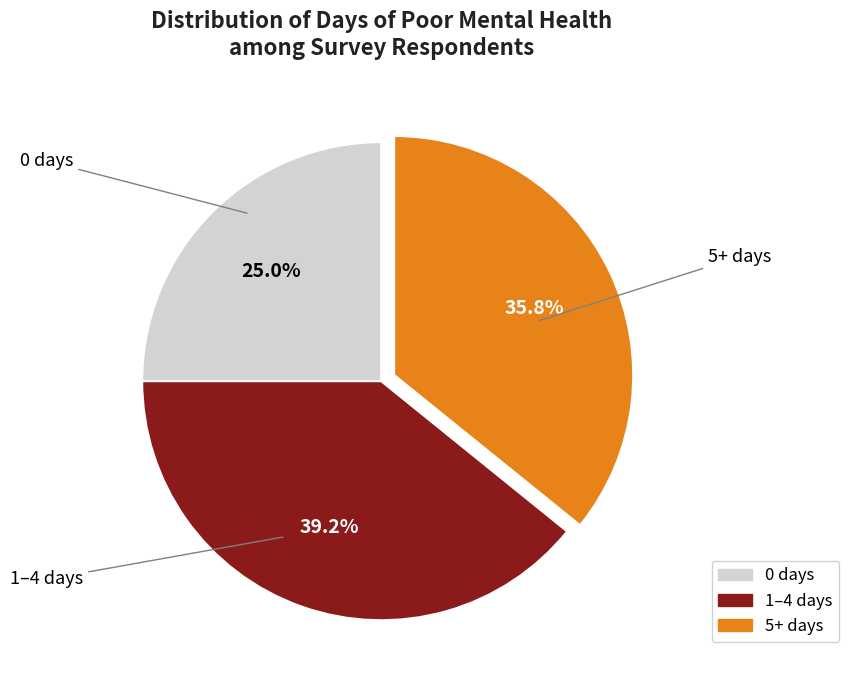

Is there any slice that represents more than half of the pie?

No